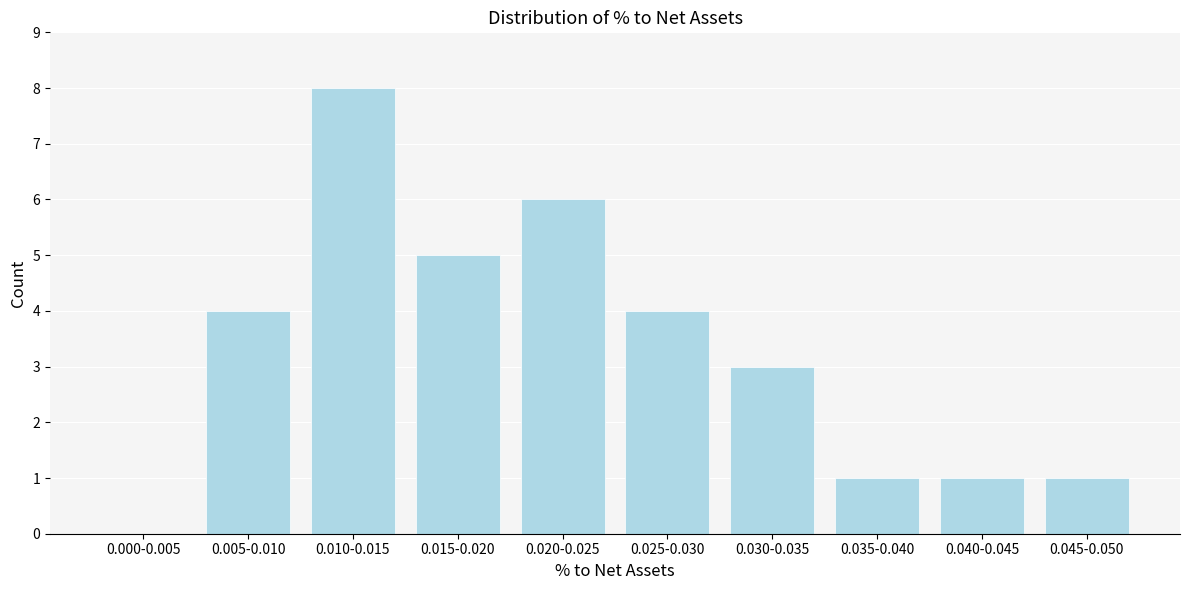

Reading left to right, what are all the values shown in this chart?

0.000-0.005=0	0.005-0.010=4	0.010-0.015=8	0.015-0.020=5	0.020-0.025=6	0.025-0.030=4	0.030-0.035=3	0.035-0.040=1	0.040-0.045=1	0.045-0.050=1